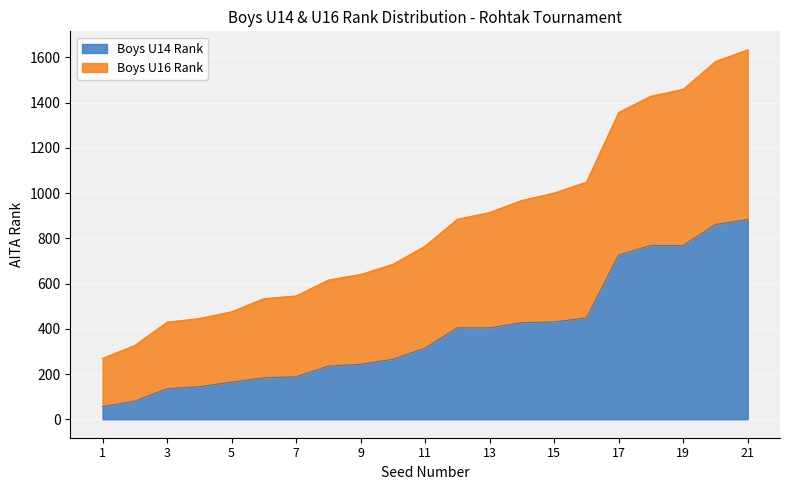

What are all the series names shown in the legend?

Boys U14 Rank, Boys U16 Rank